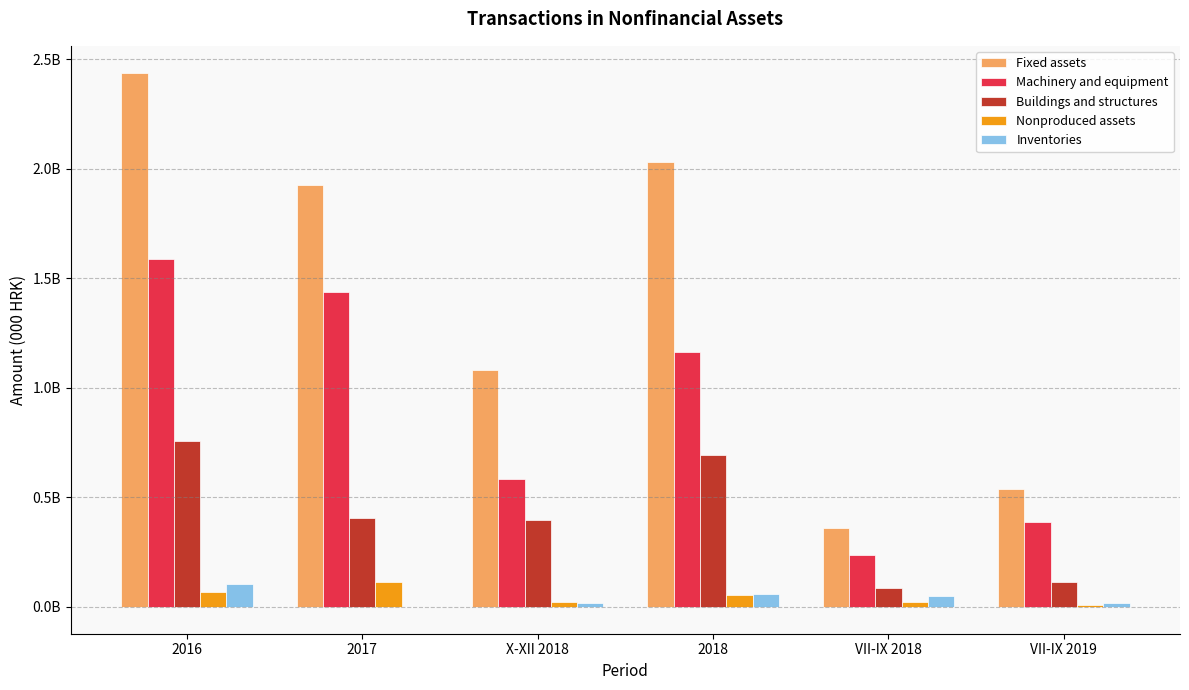

What is the label of the 3rd bar from the right?

2018